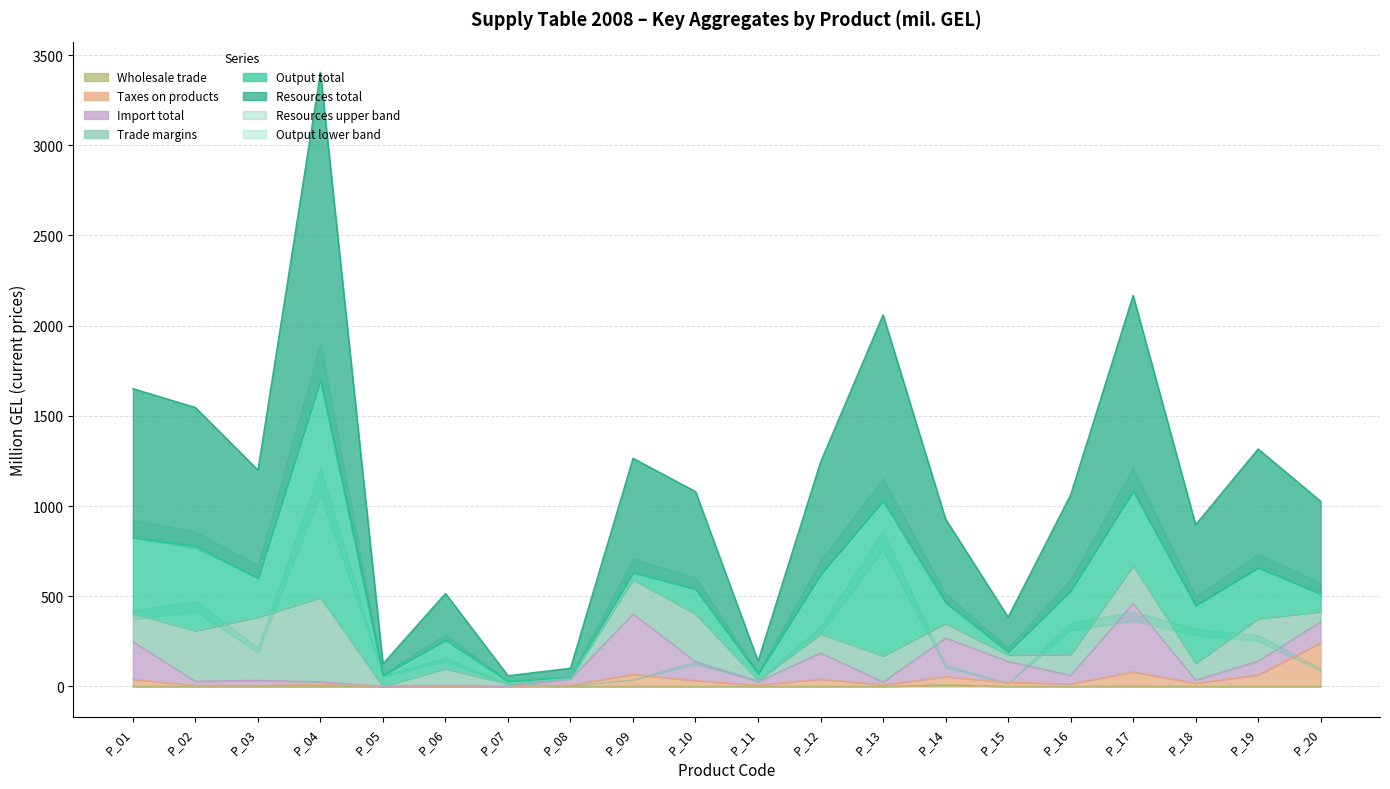

At which category is the sum across all series the highest?

P_04